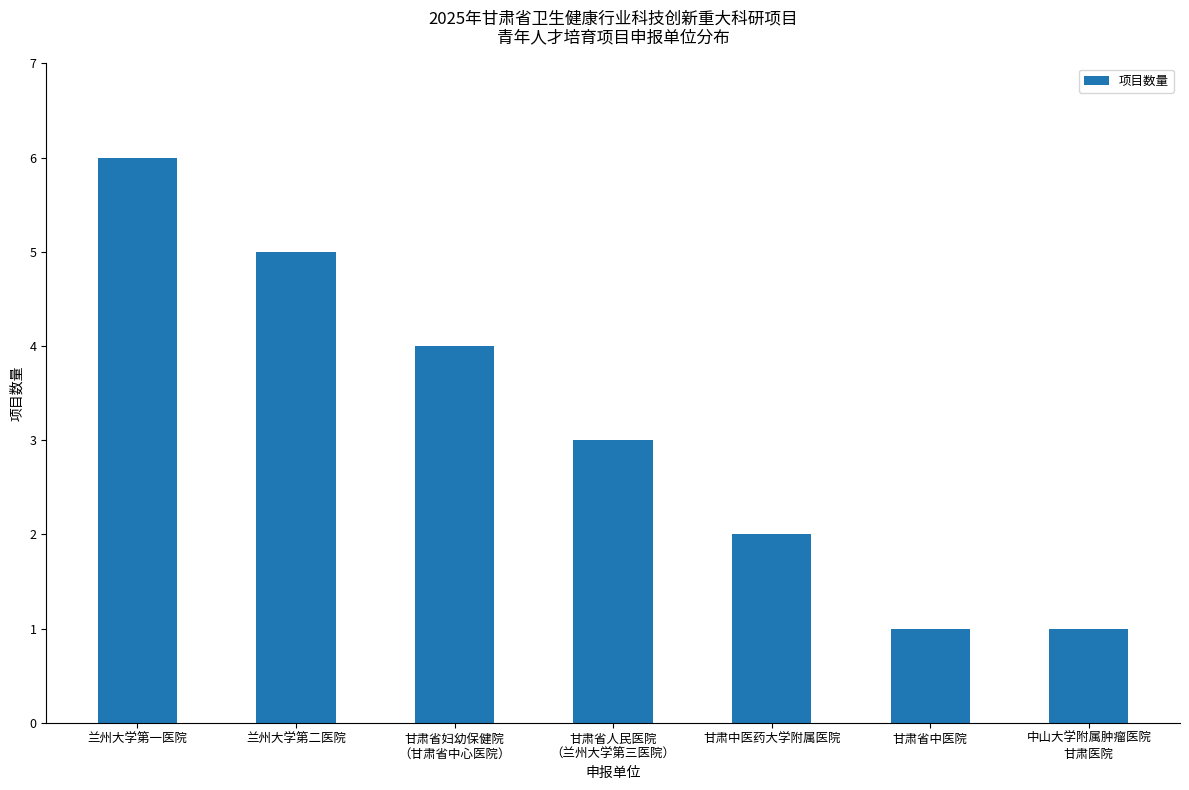

How many values are below 3?

3